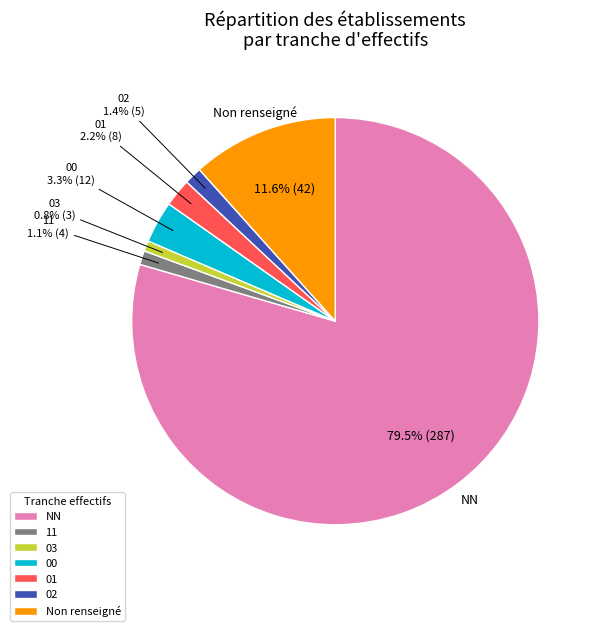

Count the number of slices in the pie.

7